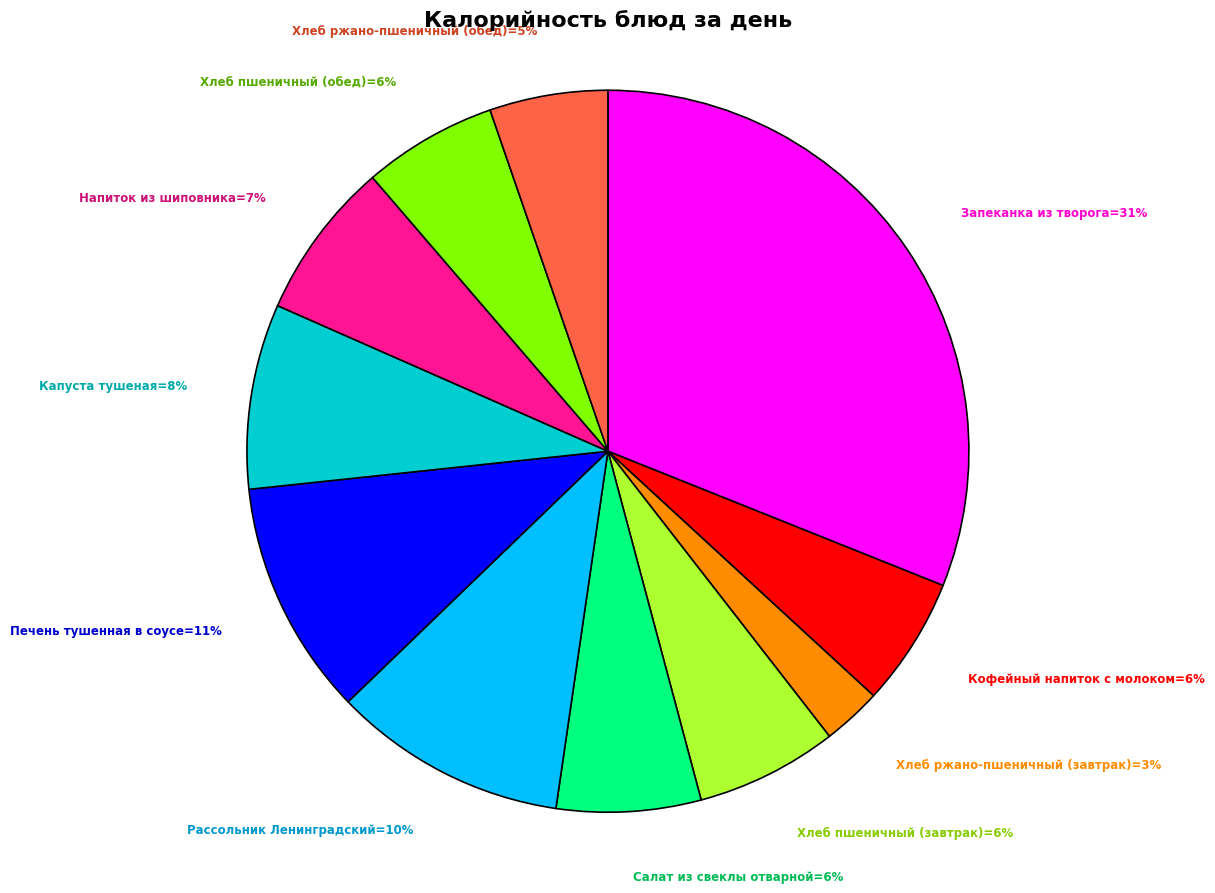

To the nearest percent, what is the difference between the largest and smallest slice percentages?

28%